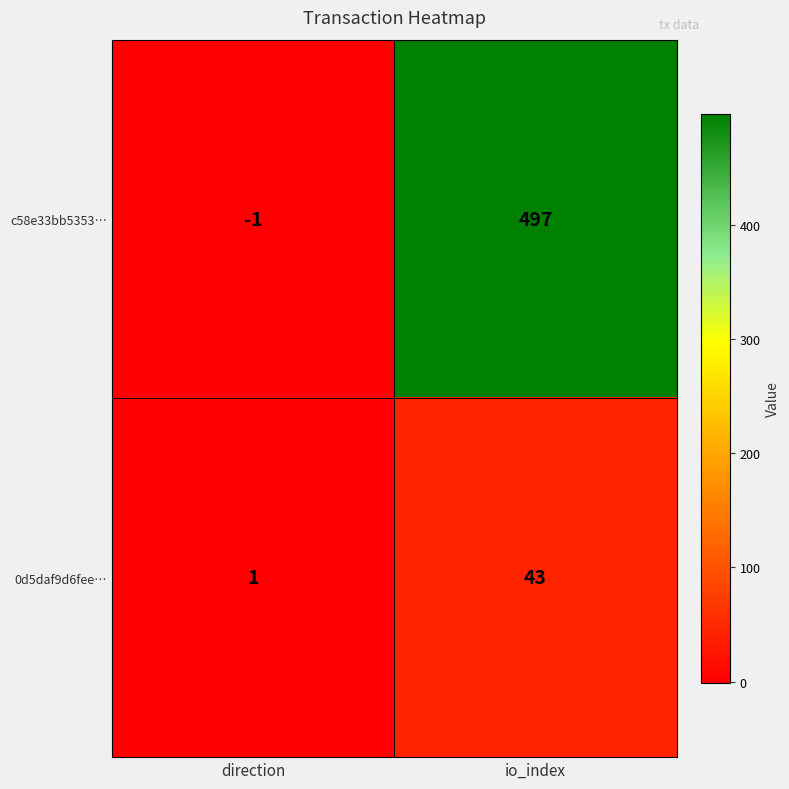

The 0d5daf9d6fee… series shows 73 at io_index. True or false?

False